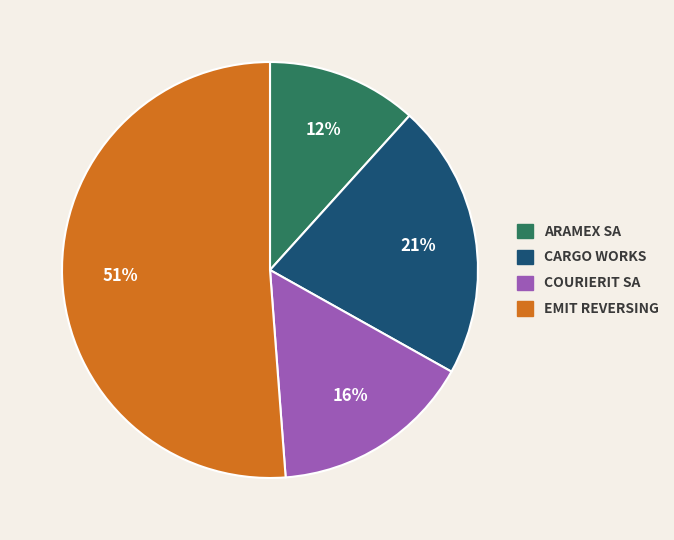

Does any single category account for the majority?

Yes